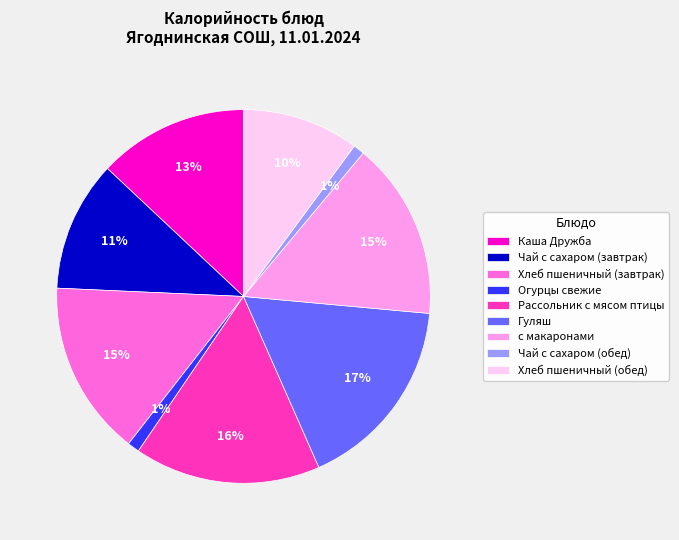

Which has a higher value, Гуляш or Огурцы свежие?

Гуляш